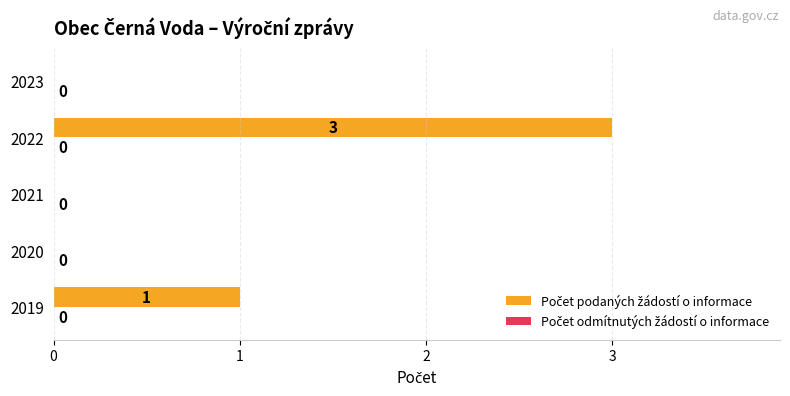

Which has a higher value, 2022 or 2019?

2022